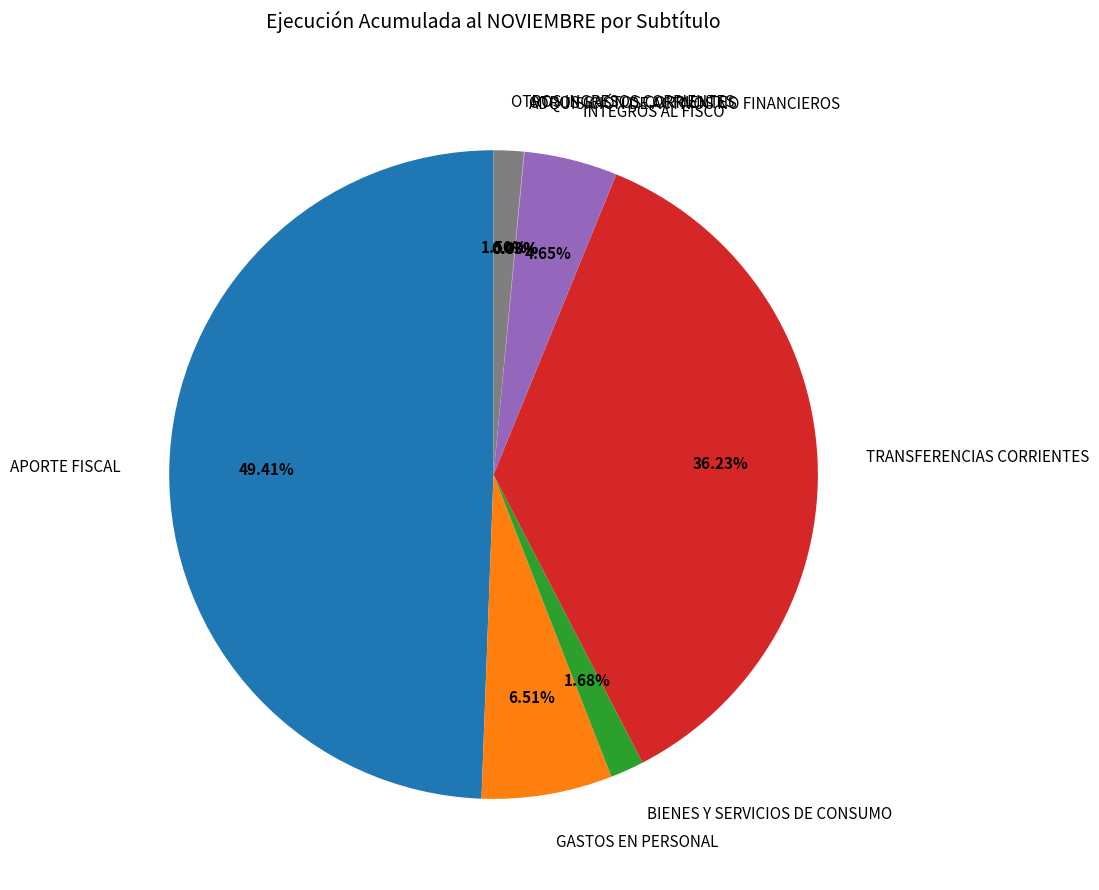

Which category has the biggest portion of the pie?

APORTE FISCAL